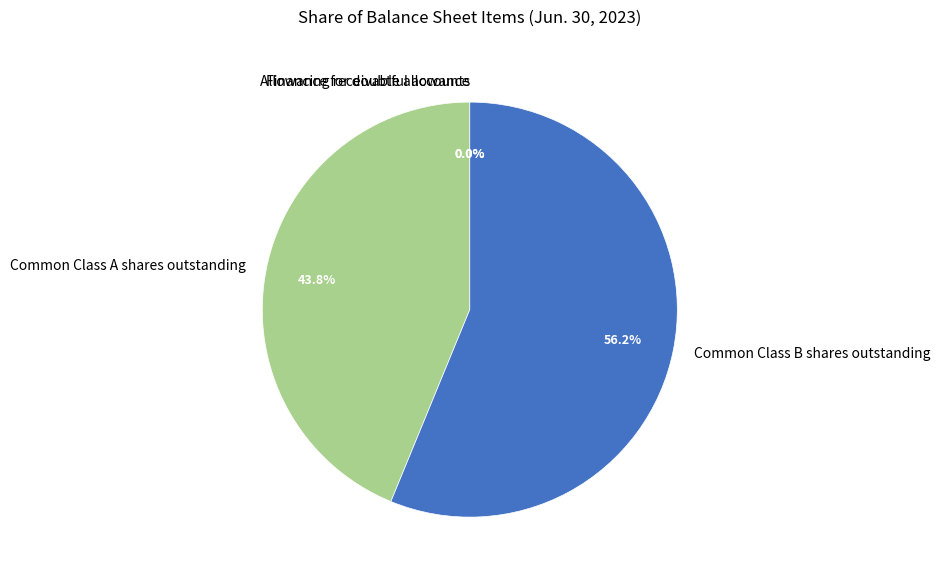

What percentage is NOT represented by Common Class A shares outstanding?

56.2%